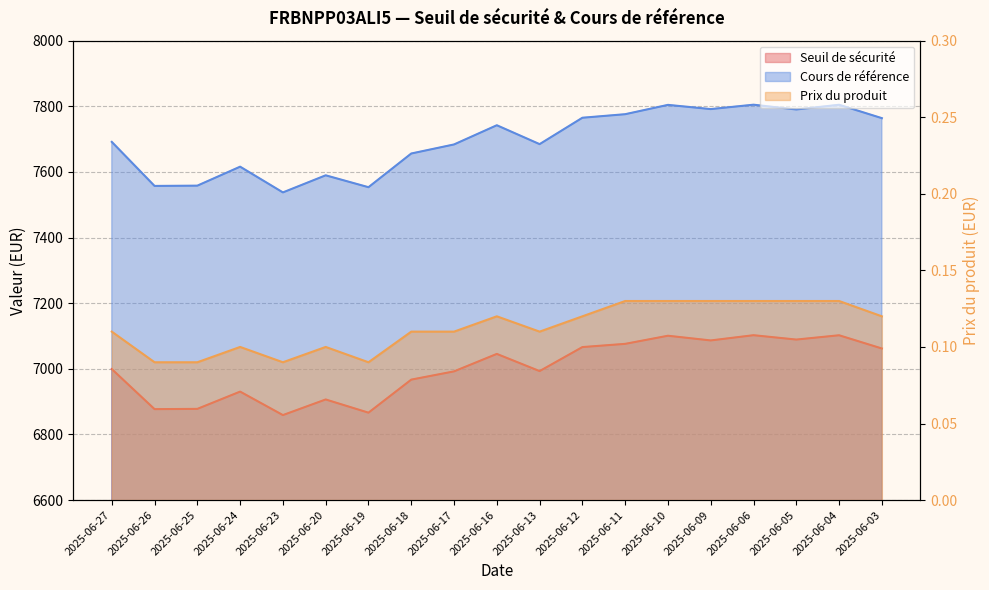

Between 2025-06-24 and 2025-06-19, which series saw the biggest shift?

Seuil de sécurité